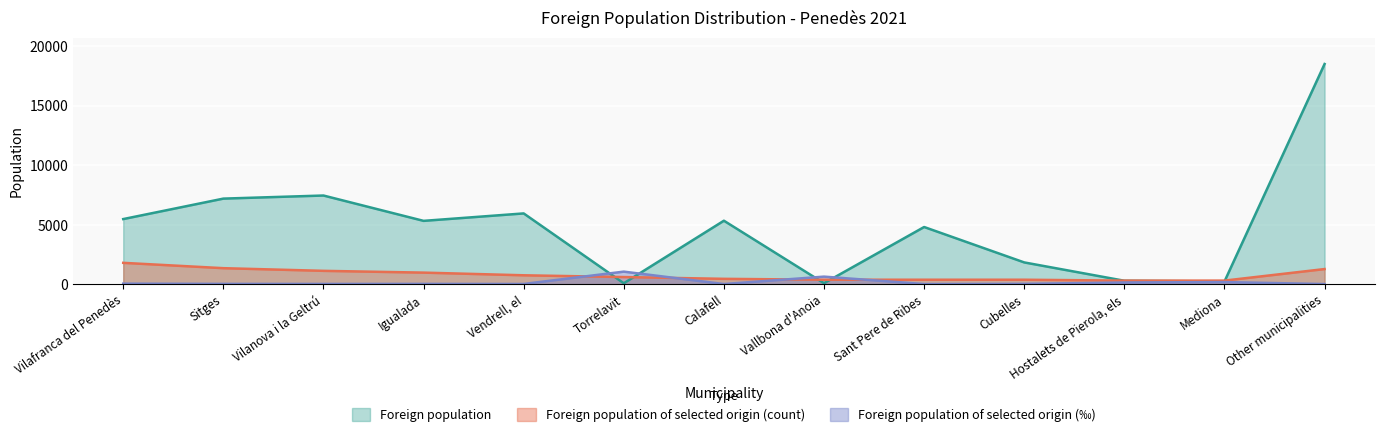

What is the difference between the Foreign population values at Calafell and Mediona?

5102